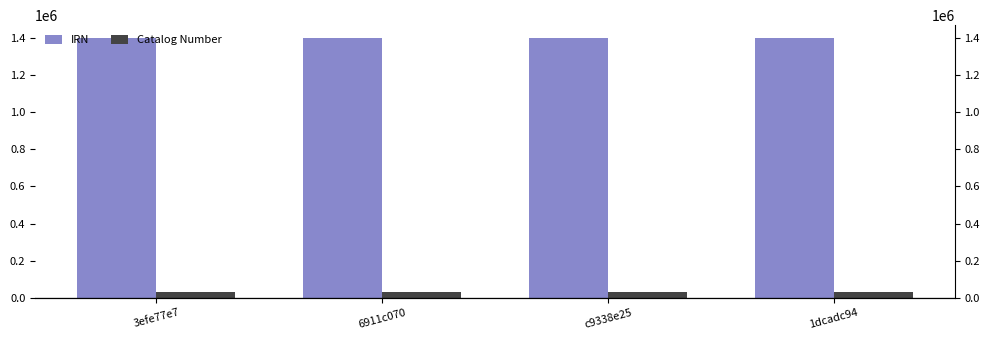

Reading left to right, transcribe all the data shown in this chart.

IRN: 3efe77e7=1400303.0	6911c070=1400306.0	c9338e25=1400305.0	1dcadc94=1400304.0
Catalog Number: 3efe77e7=28750.1	6911c070=28750.2	c9338e25=28750.3	1dcadc94=28750.5